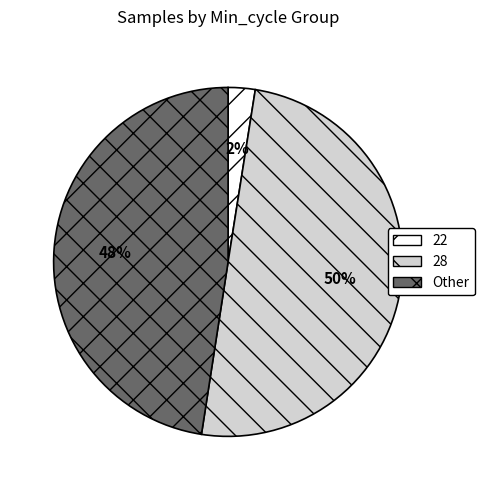

Do 28 and 22 together represent more than half of the pie?

Yes